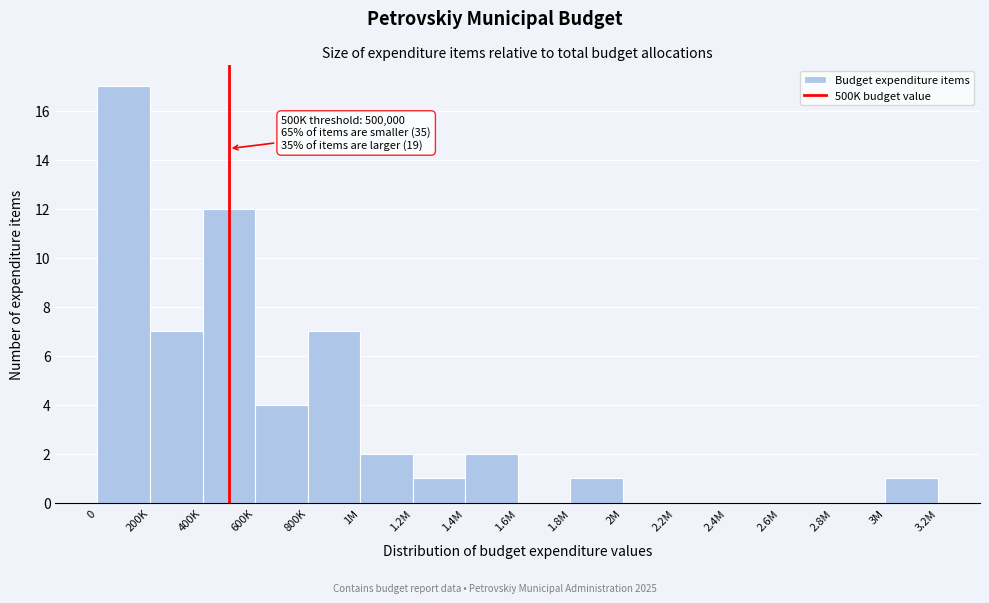

Reading left to right, list all the values displayed in this chart.

0=17	200K=7	400K=12	600K=4	800K=7	1M=2	1.2M=1	1.4M=2	1.6M=0	1.8M=1	2M=0	2.2M=0	2.4M=0	2.6M=0	2.8M=0	3M=1